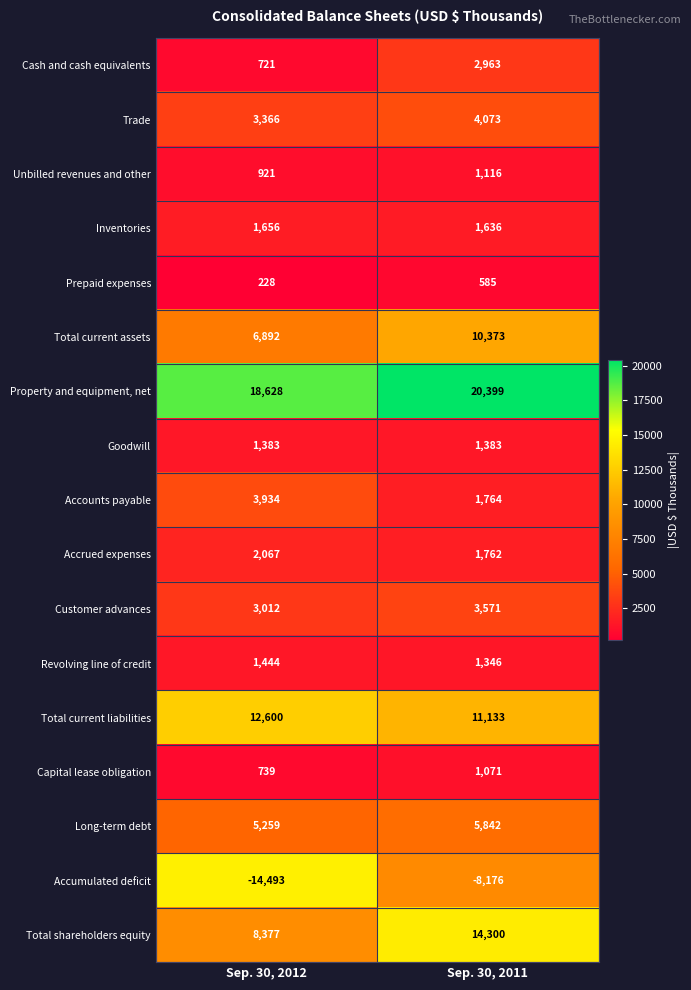

Rank the series at Sep. 30, 2011 from highest to lowest value.

Property and equipment, net, Total shareholders equity, Total current liabilities, Total current assets, Long-term debt, Trade, Customer advances, Cash and cash equivalents, Accounts payable, Accrued expenses, Inventories, Goodwill, Revolving line of credit, Unbilled revenues and other, Capital lease obligation, Prepaid expenses, Accumulated deficit